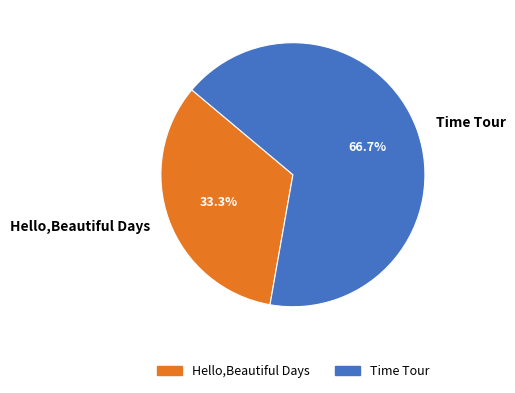

To the nearest percent, what is the difference between the largest and smallest slice percentages?

33%